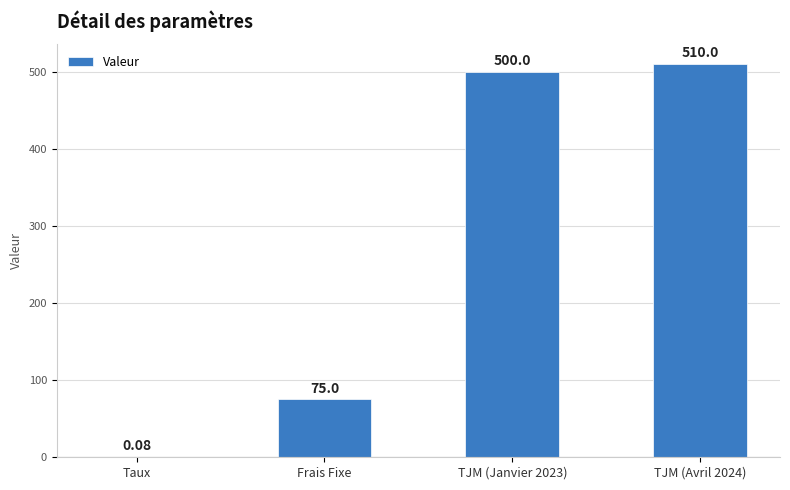

The value at TJM (Janvier 2023) is 772.5. True or false?

False